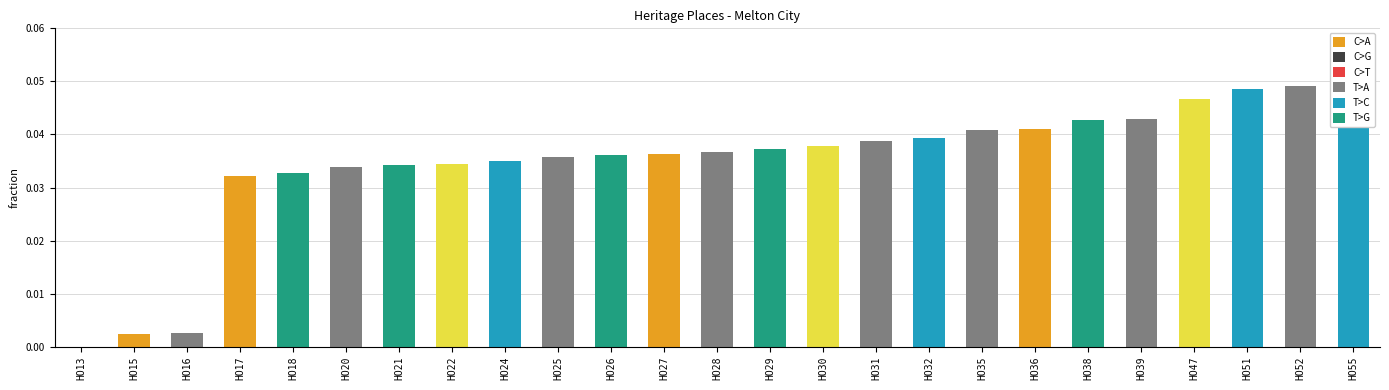

What is the greatest value displayed?

0.1